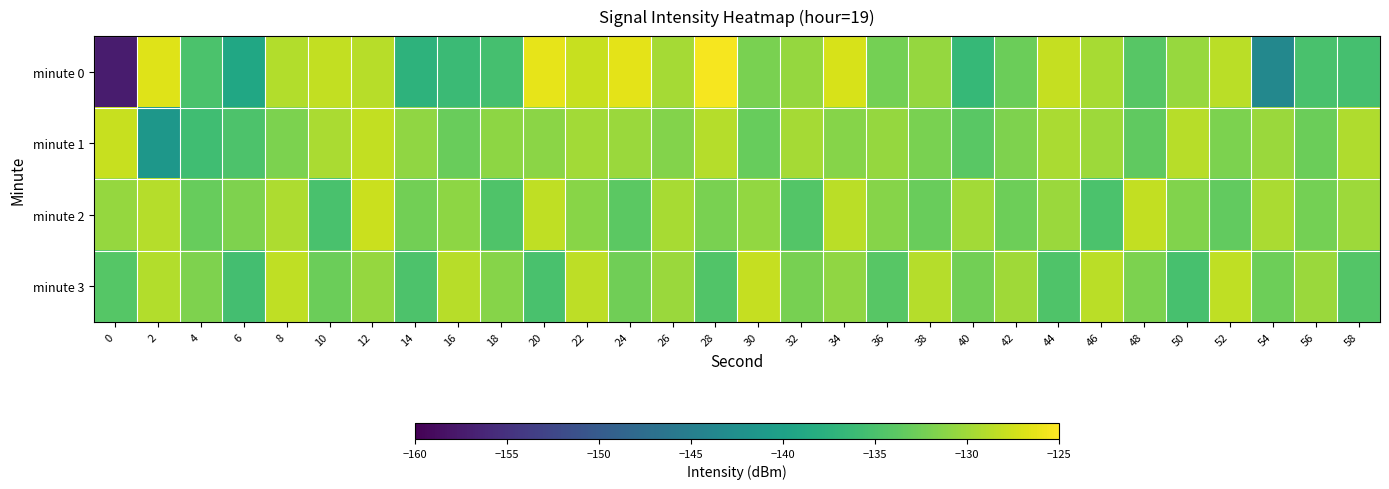

What is the smallest value displayed?

-157.4